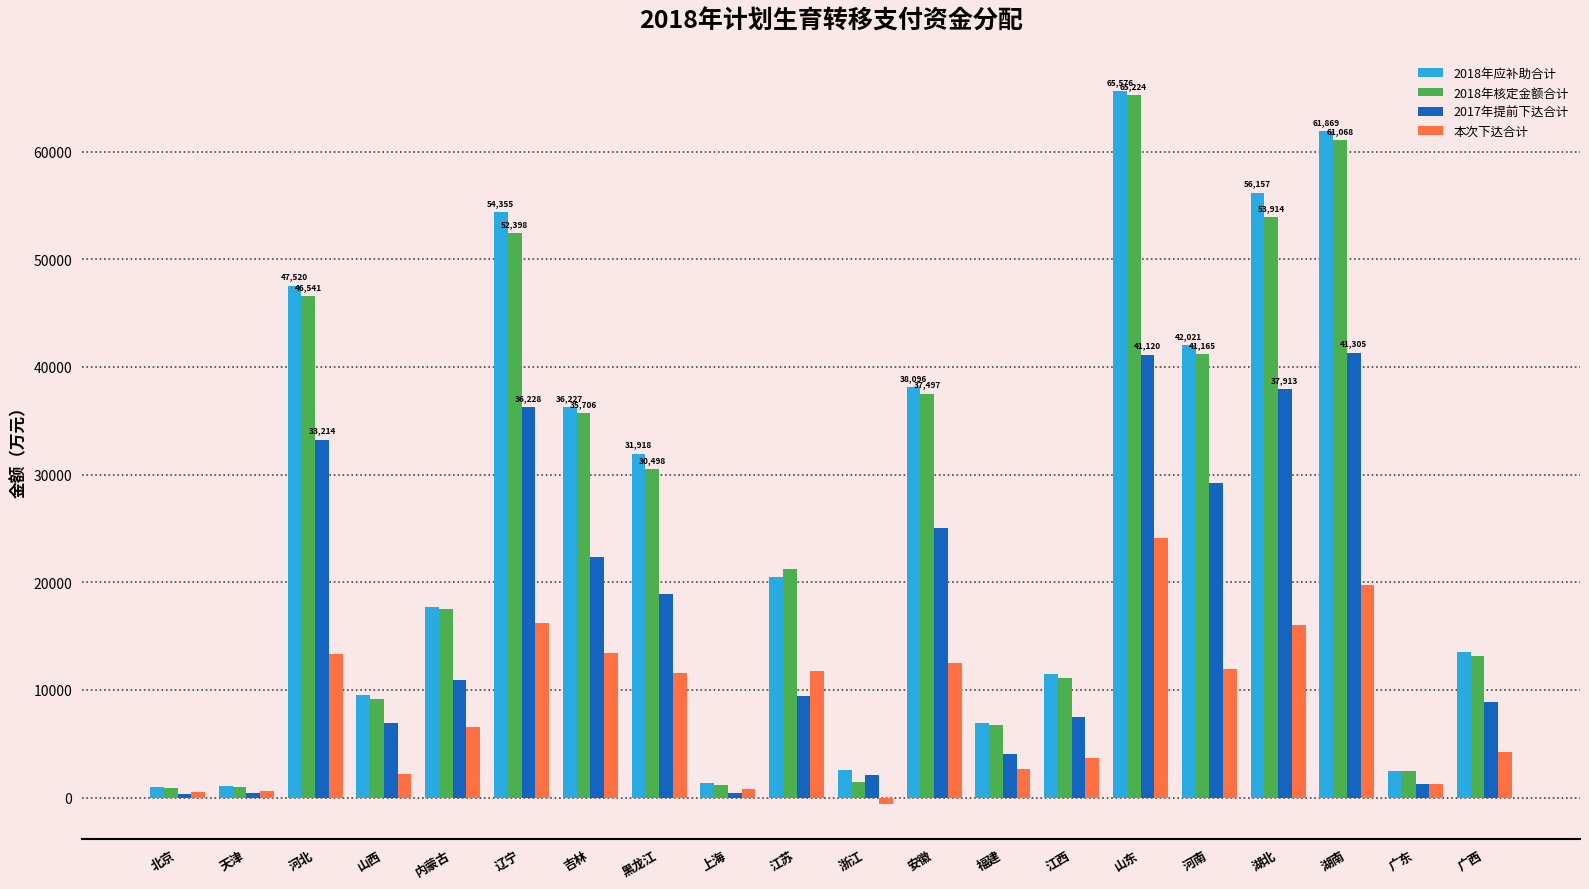

What position from the right is 山东?

6